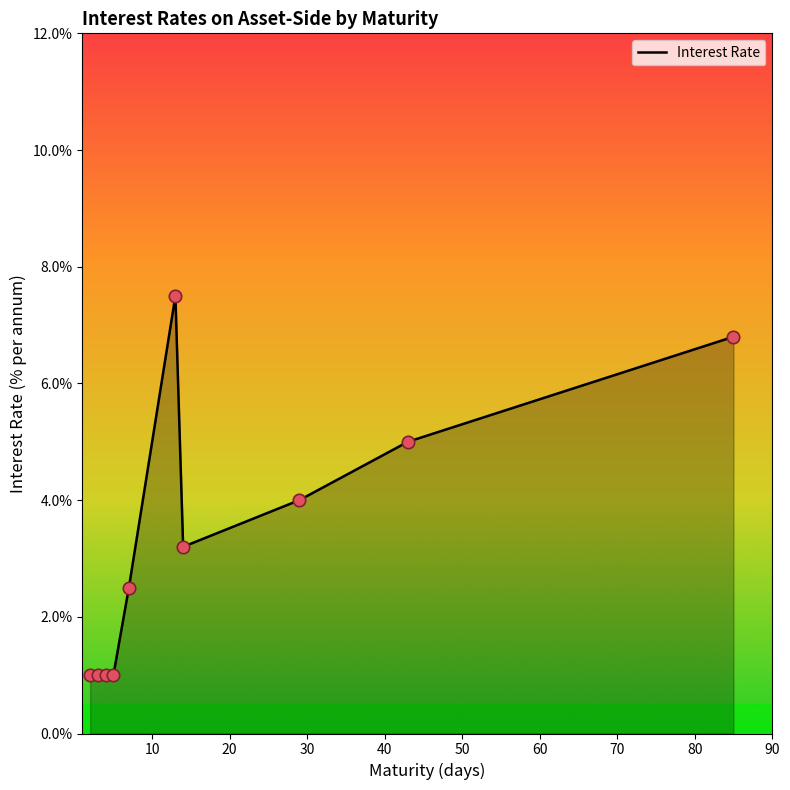

What is the minimum value shown in the chart?

1.0